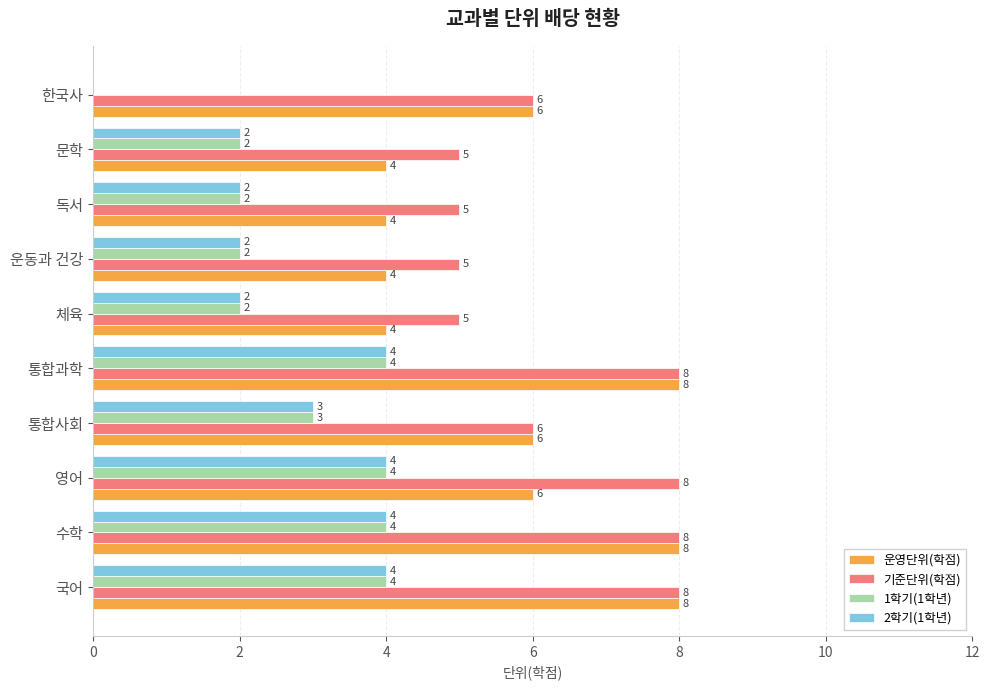

Which series has the largest total across all categories?

기준단위(학점)